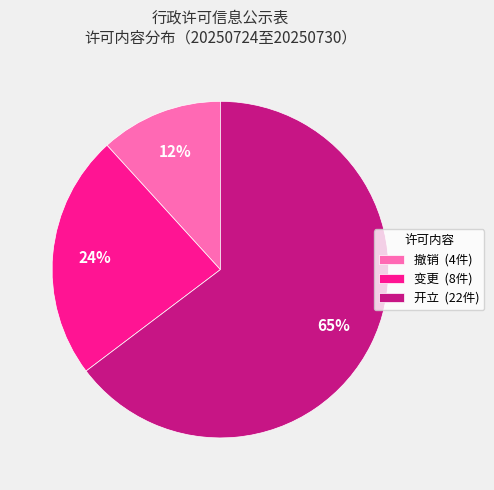

To the nearest percent, what is the average slice percentage?

33%